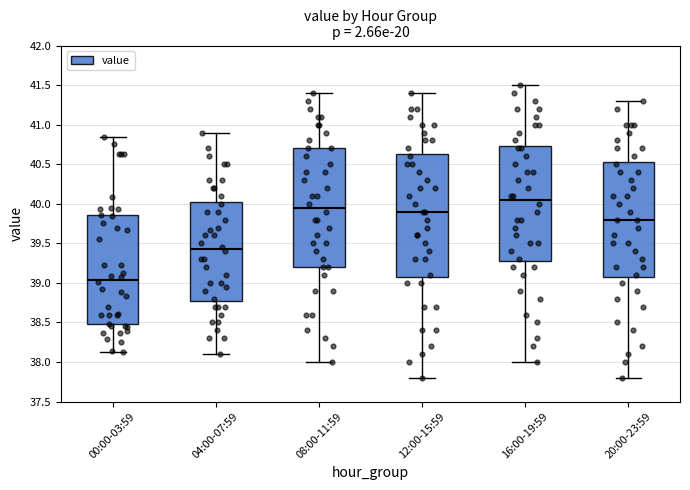

Reading left to right, read every box against the y-axis: the position of its median line, the range the box covers, and the ends of its whiskers. The values are not printed on the chart, so give them approximately, as read against the axis.

00:00-03:59: median 39.05, box 38.50 to 39.85, whiskers 38.15 to 40.85
04:00-07:59: median 39.45, box 38.80 to 40.05, whiskers 38.10 to 40.90
08:00-11:59: median 39.95, box 39.20 to 40.70, whiskers 38.00 to 41.40
12:00-15:59: median 39.90, box 39.10 to 40.65, whiskers 37.80 to 41.40
16:00-19:59: median 40.05, box 39.30 to 40.75, whiskers 38.00 to 41.50
20:00-23:59: median 39.80, box 39.10 to 40.55, whiskers 37.80 to 41.30